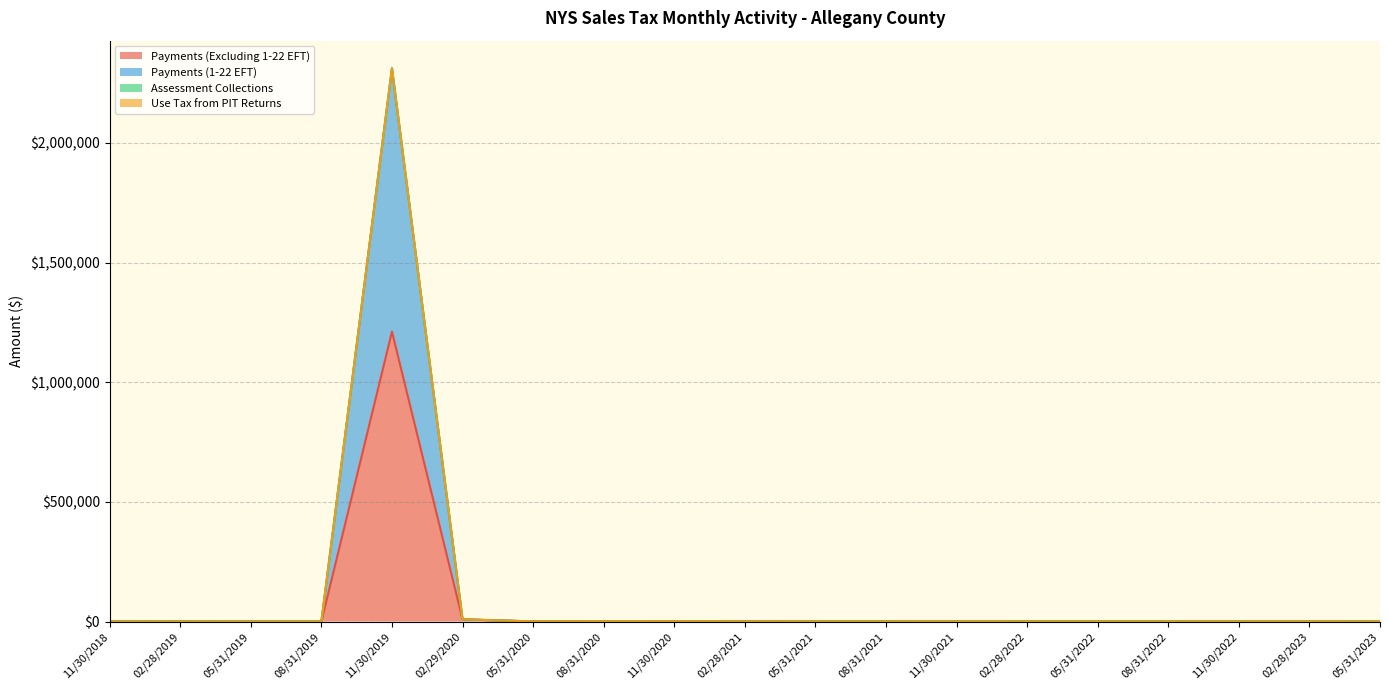

What position from the left is 05/31/2020?

7